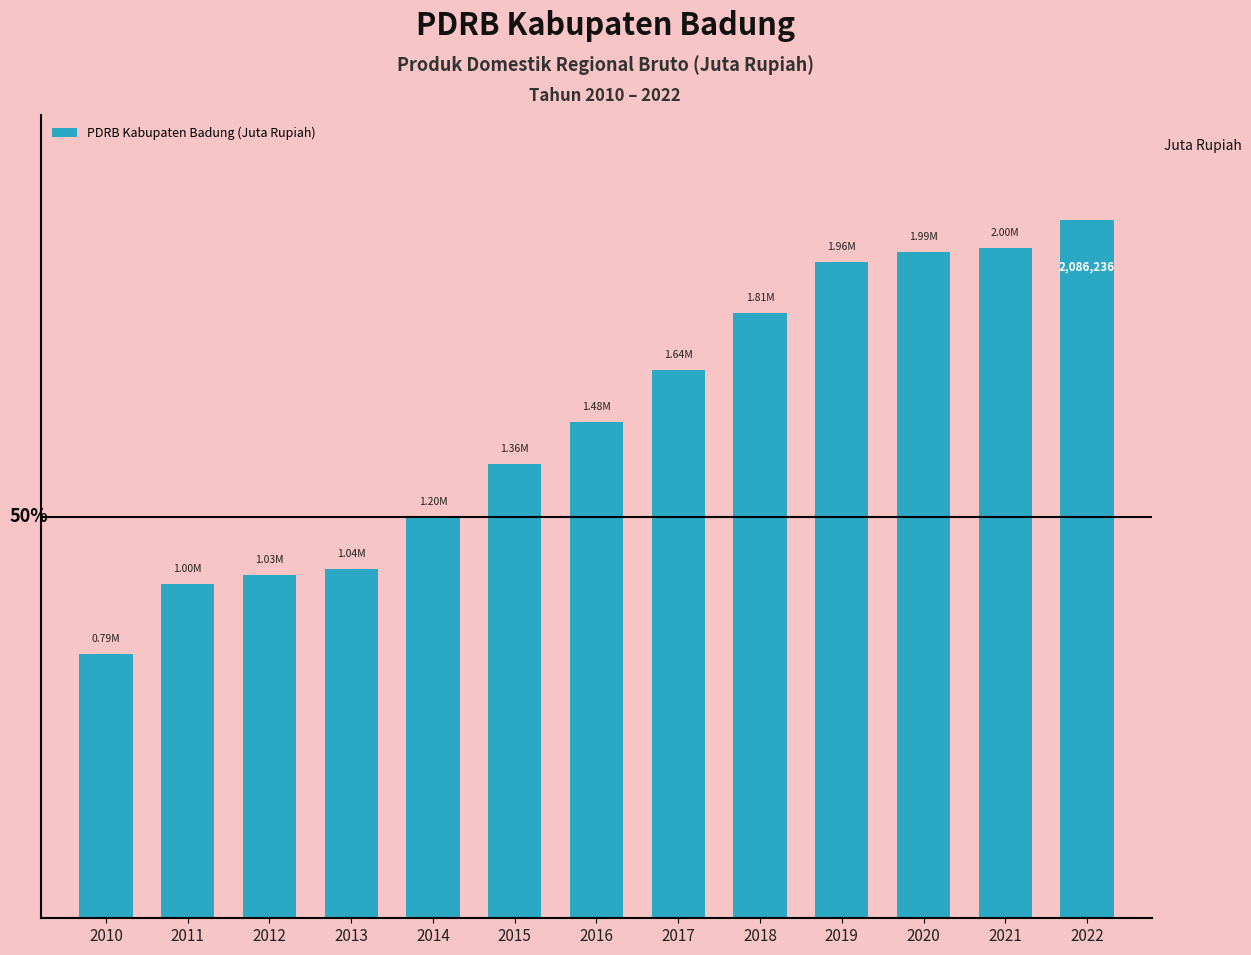

Does the chart contain any negative values?

No